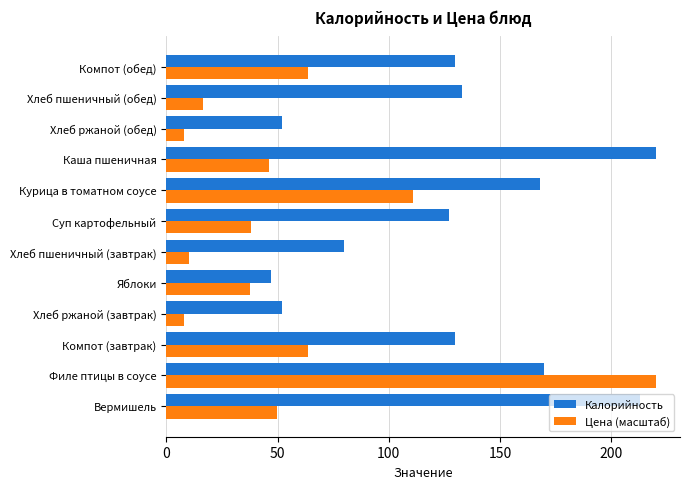

Which series has the widest spread of values?

Цена (масштаб)